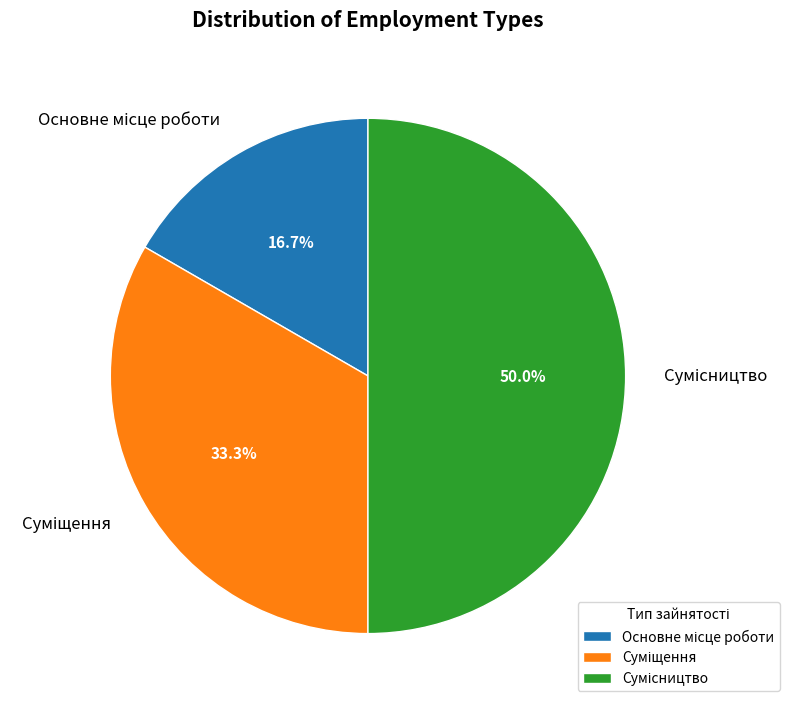

Count the number of slices in the pie.

3